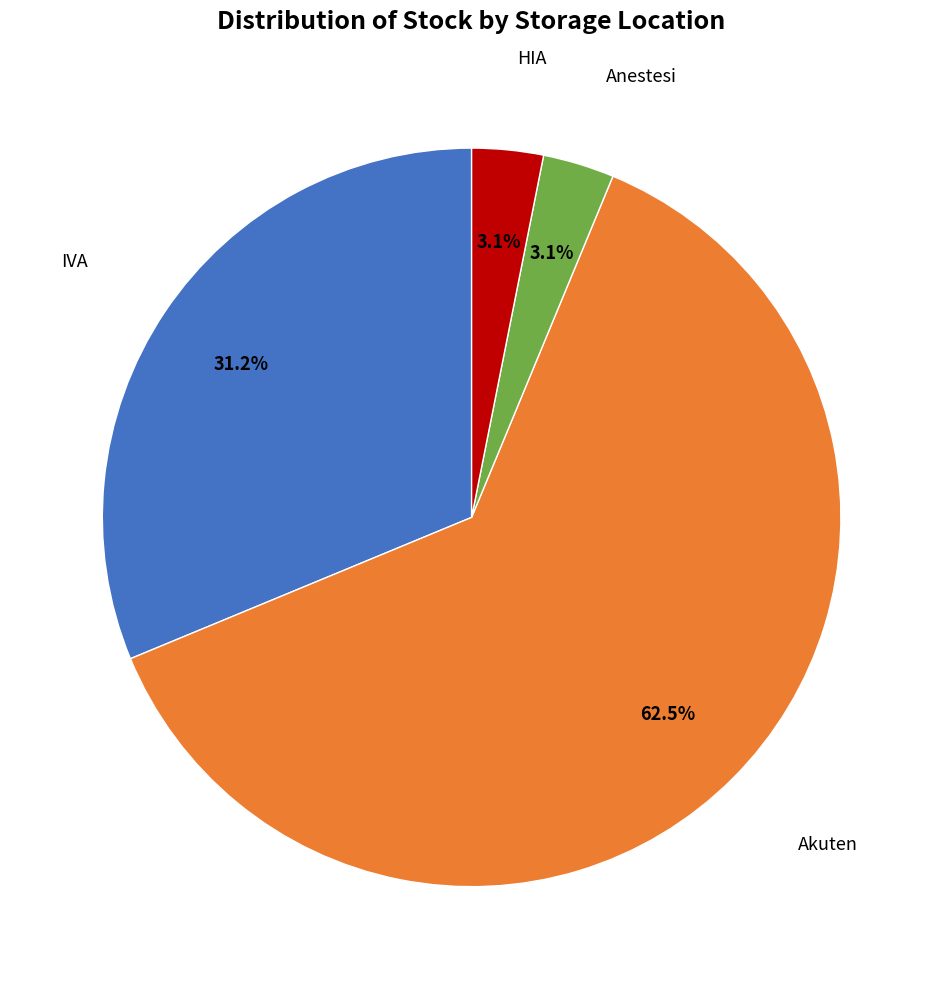

Is there any slice that represents more than half of the pie?

Yes